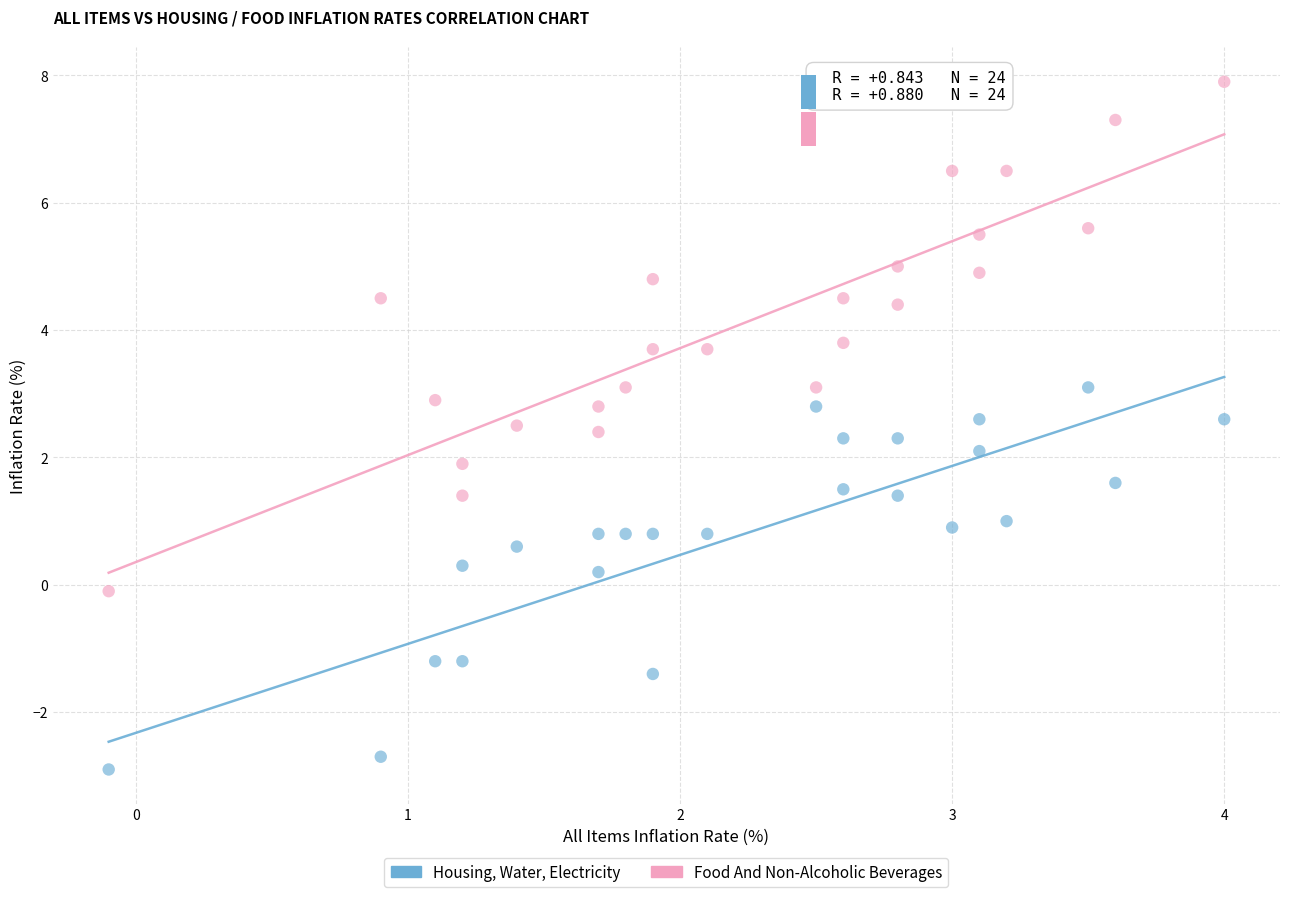

What are all the series names shown in the legend?

Housing, Water, Electricity, Food And Non-Alcoholic Beverages